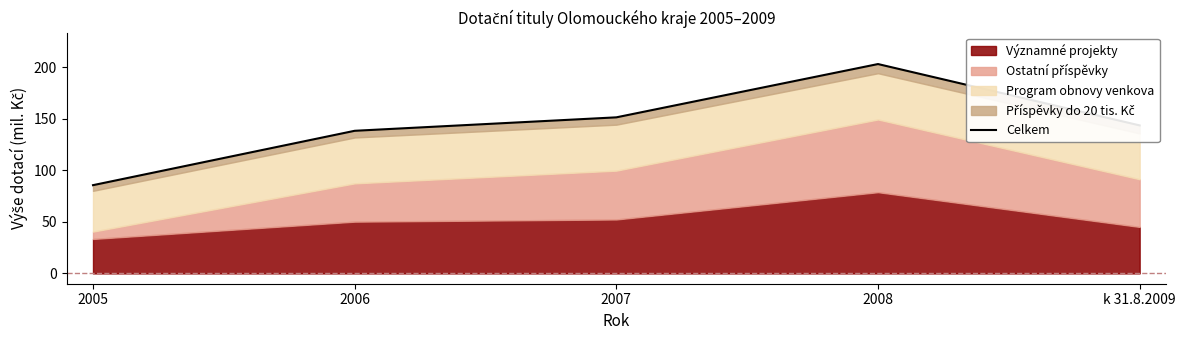

How many data points are less than 143?

2